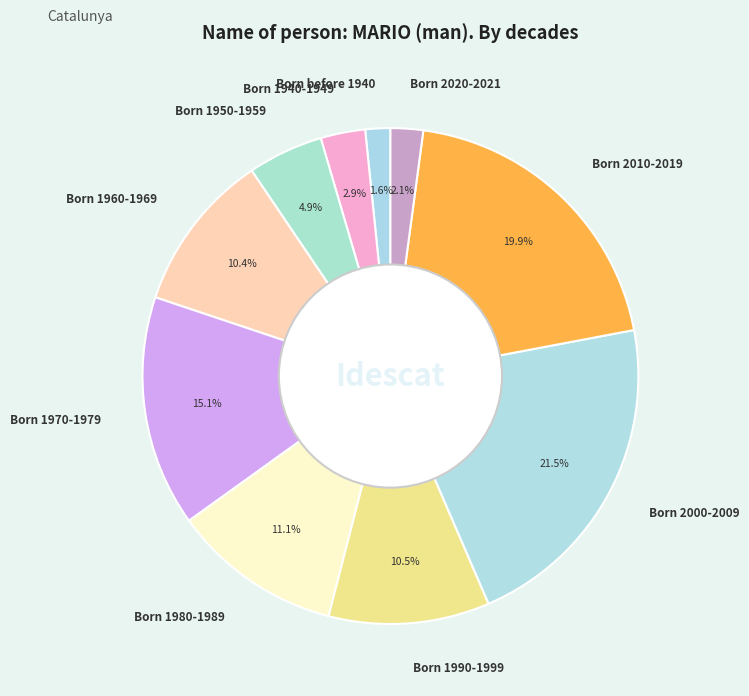

The Born 1980-1989 slice represents 11% of the pie. True or false?

True